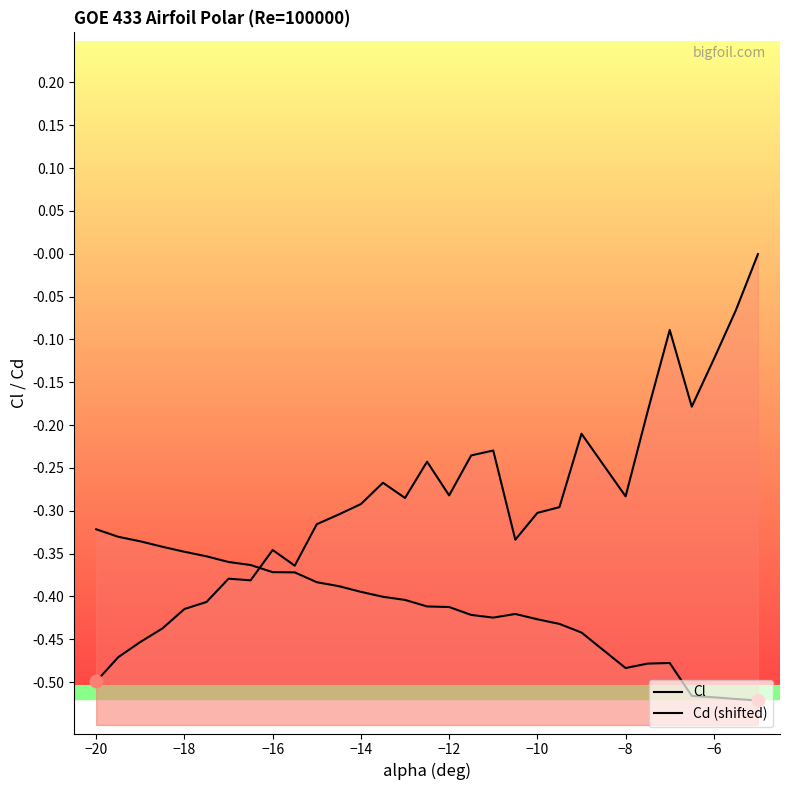

What are all the series names shown in the legend?

Cl, Cd (shifted)